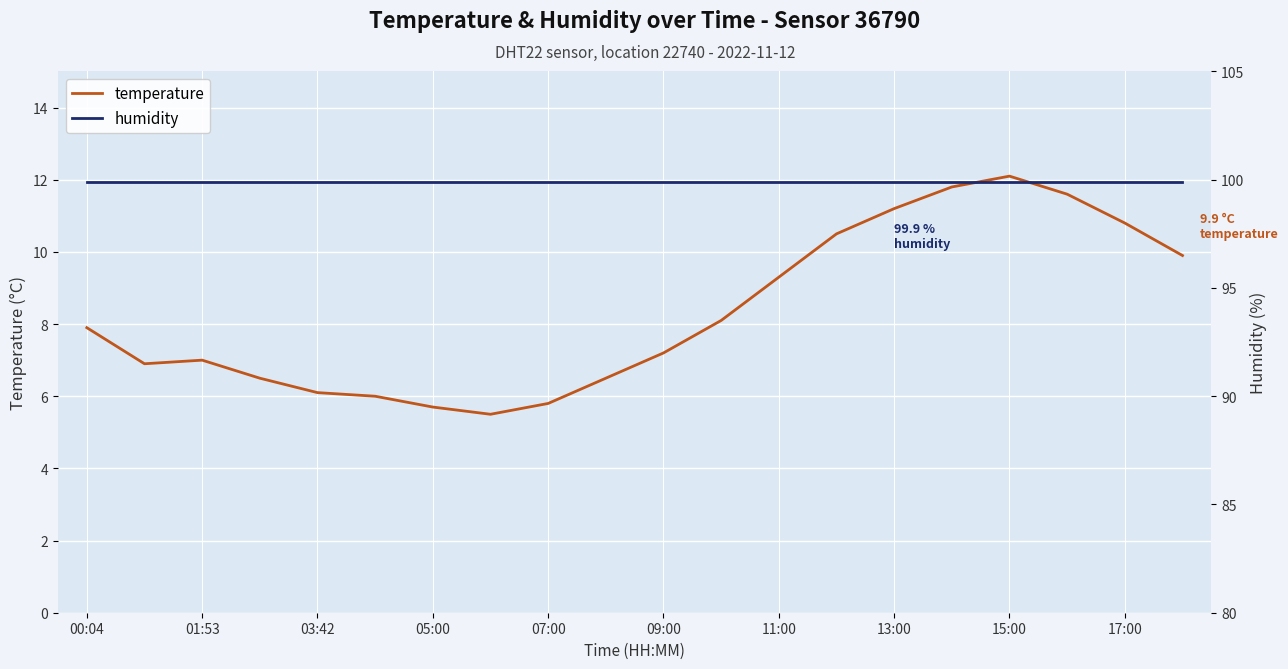

Which series has the largest range (max minus min)?

temperature